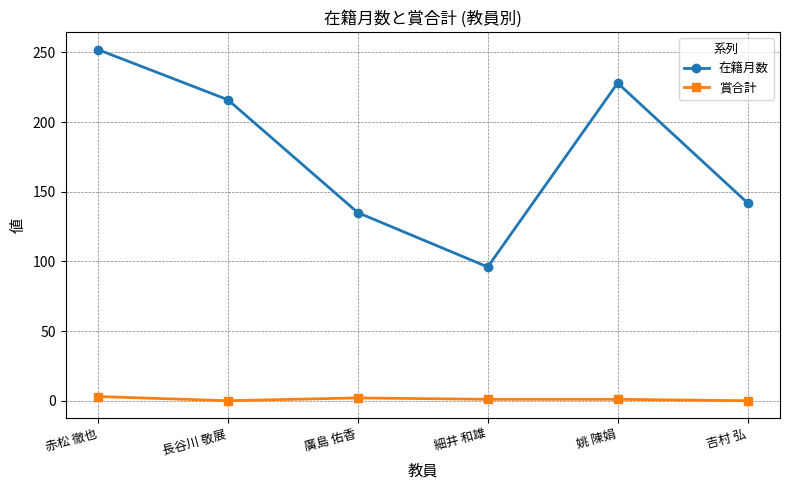

What are all the series names shown in the legend?

在籍月数, 賞合計